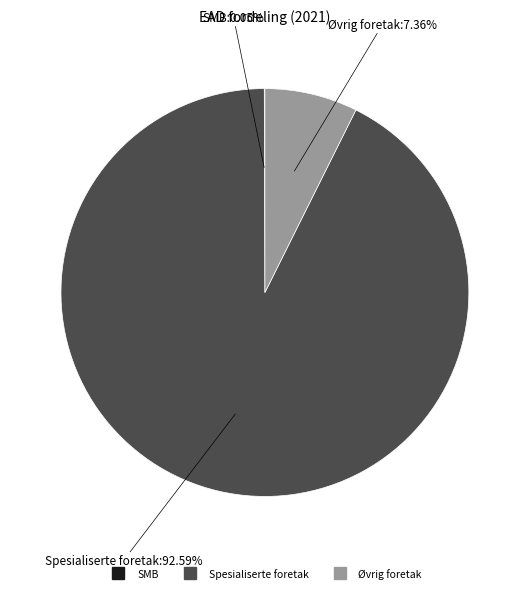

Does any single category account for the majority?

Yes